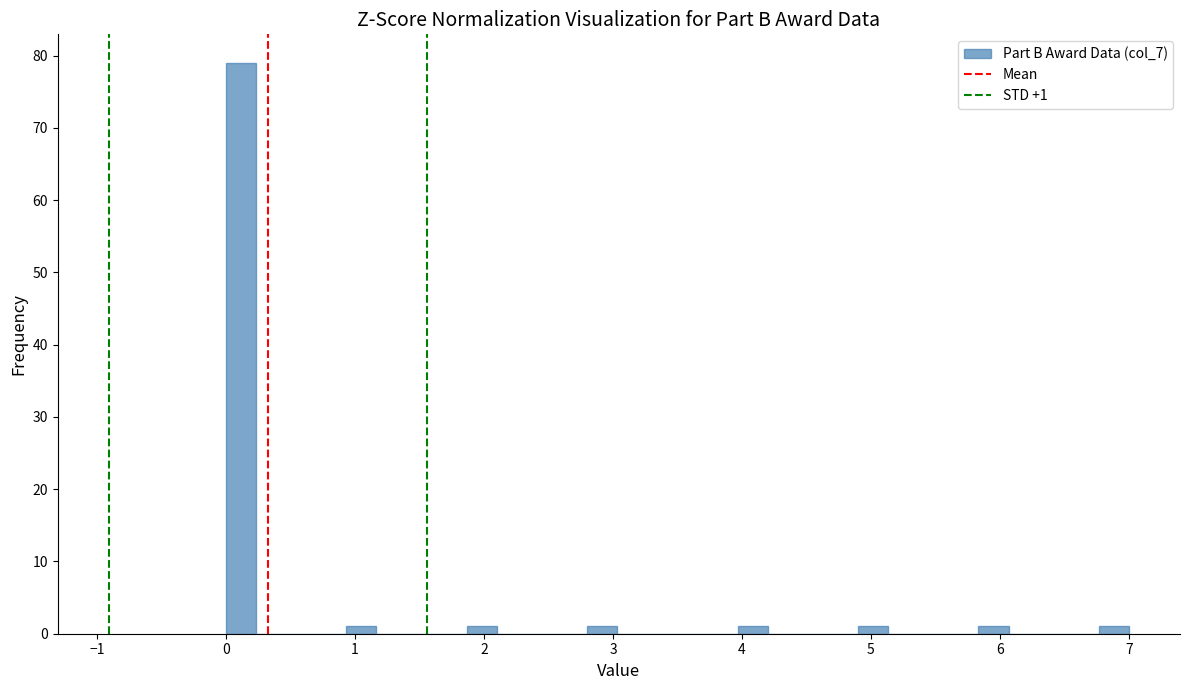

Around what value on the x-axis is the tallest bar? Give the approximate position of its centre, as read against the axis.

0.1